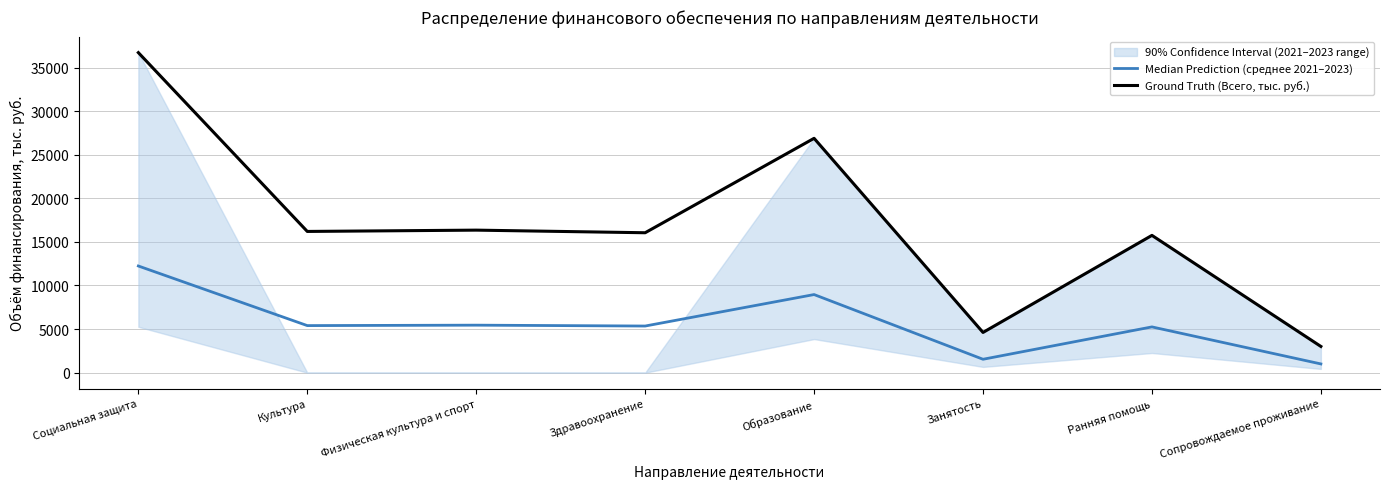

Is it true that Ground Truth (Всего, тыс. руб.) equals 16050.0 at Здравоохранение?

True